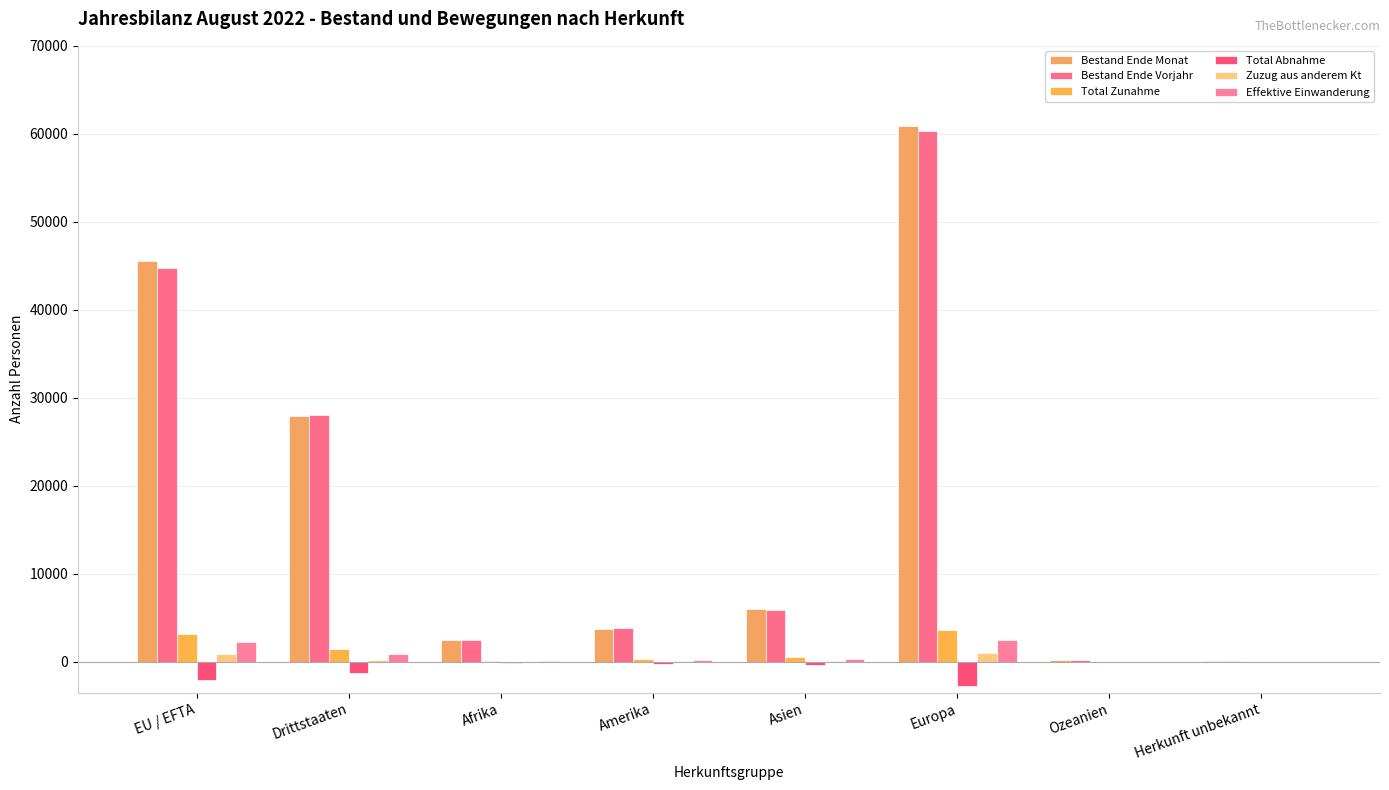

The value of Zuzug aus anderem Kt at EU / EFTA is 245. True or false?

False